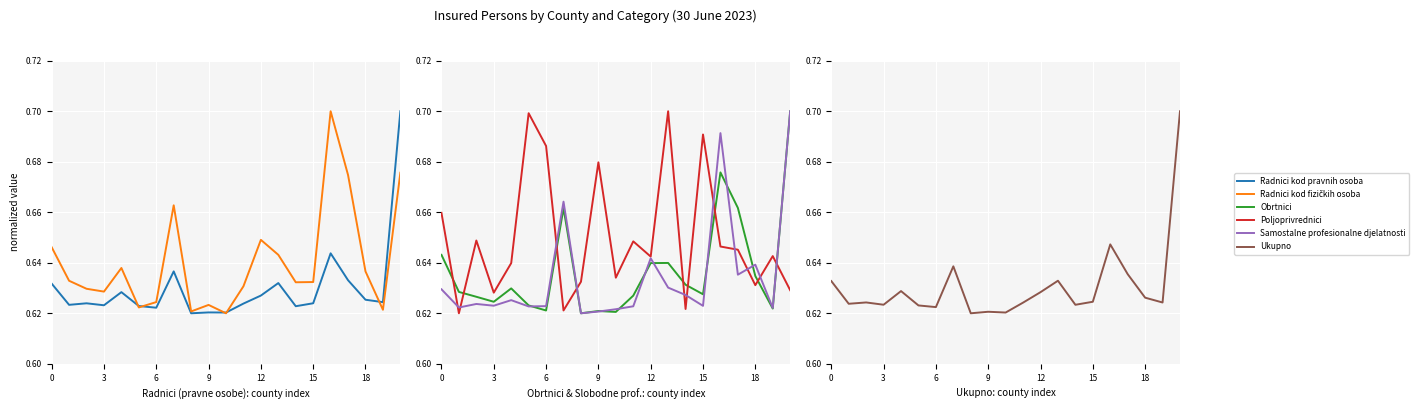

At 7, list the series in order from largest to smallest.

Samostalne profesionalne djelatnosti, Radnici kod fizičkih osoba, Obrtnici, Ukupno, Radnici kod pravnih osoba, Poljoprivrednici